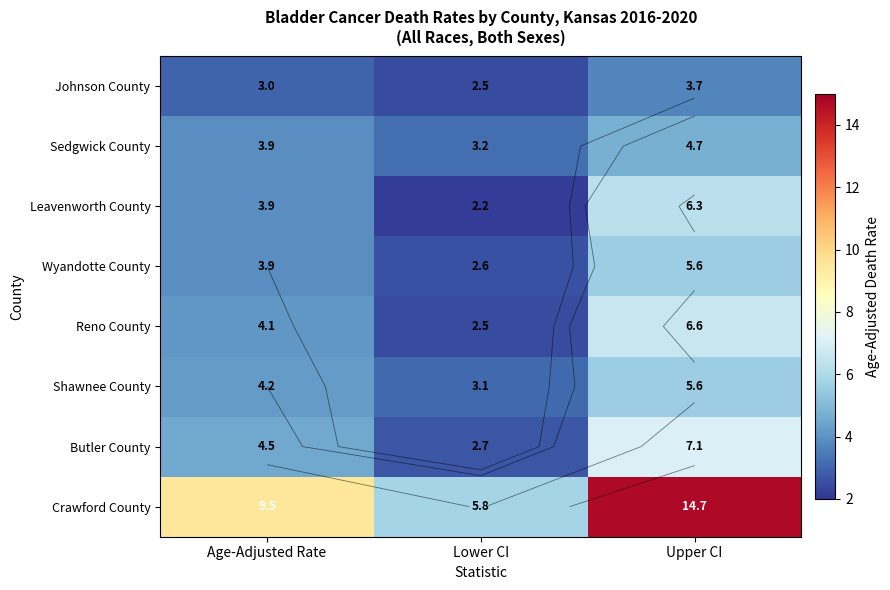

Count the number of categories in the chart.

3